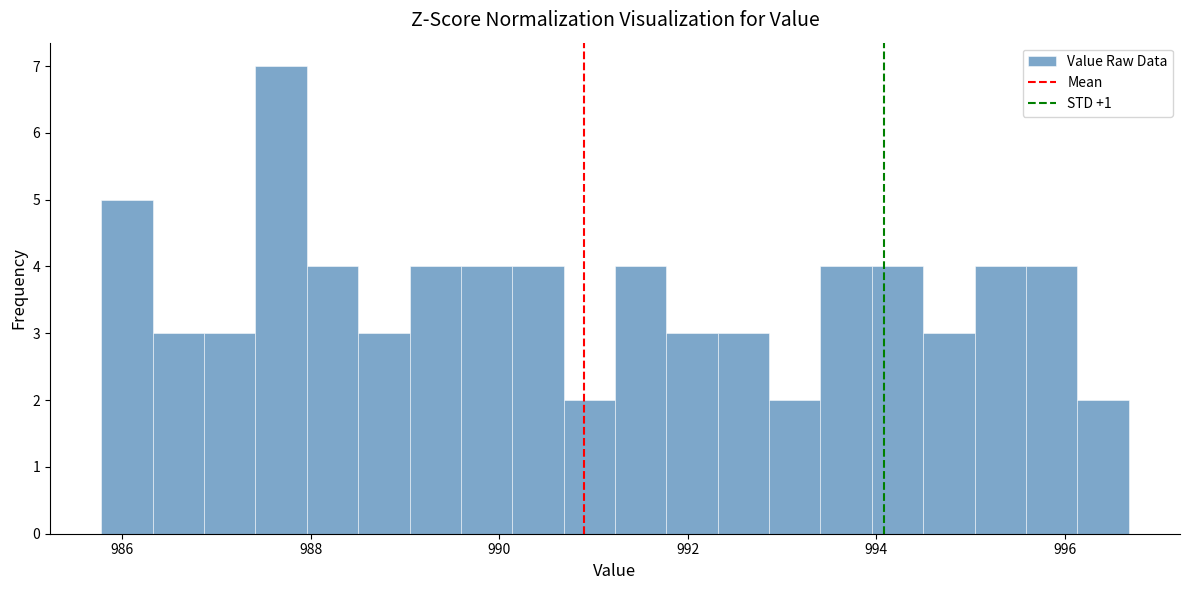

Around what value on the x-axis is the tallest bar? Give the approximate position of its centre, as read against the axis.

987.6